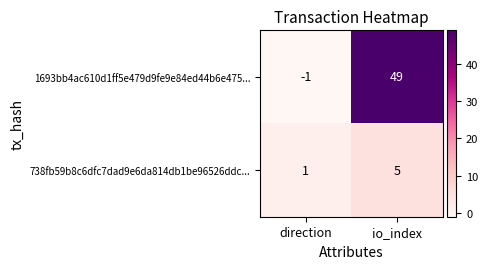

What is the approximate value of 1693bb4ac610d1ff5e479d9fe9e84ed44b6e475... at io_index, to the nearest 10?

50